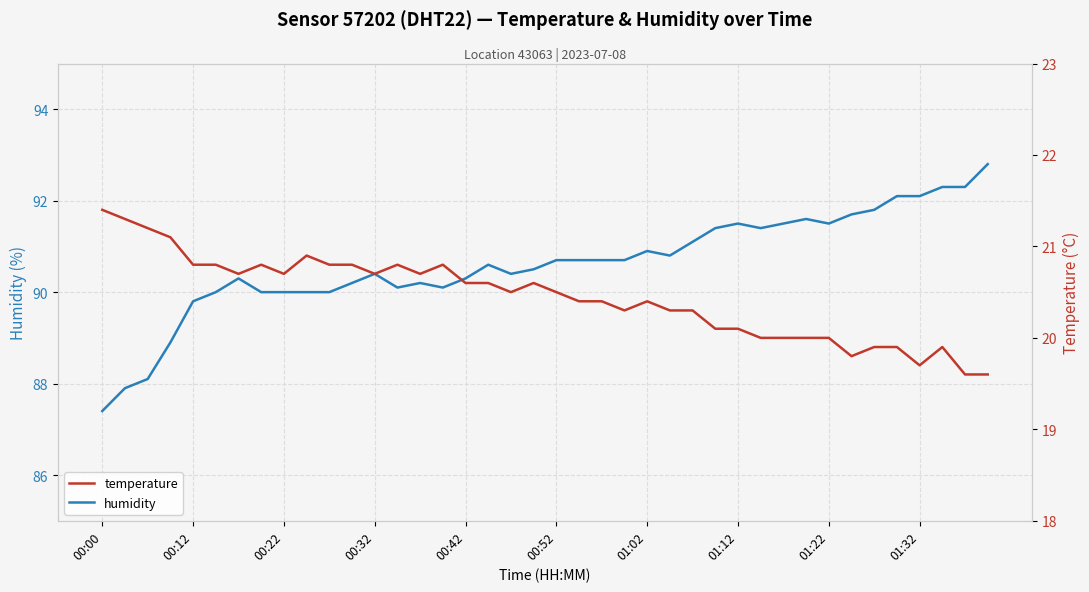

Count the number of categories in the chart.

40